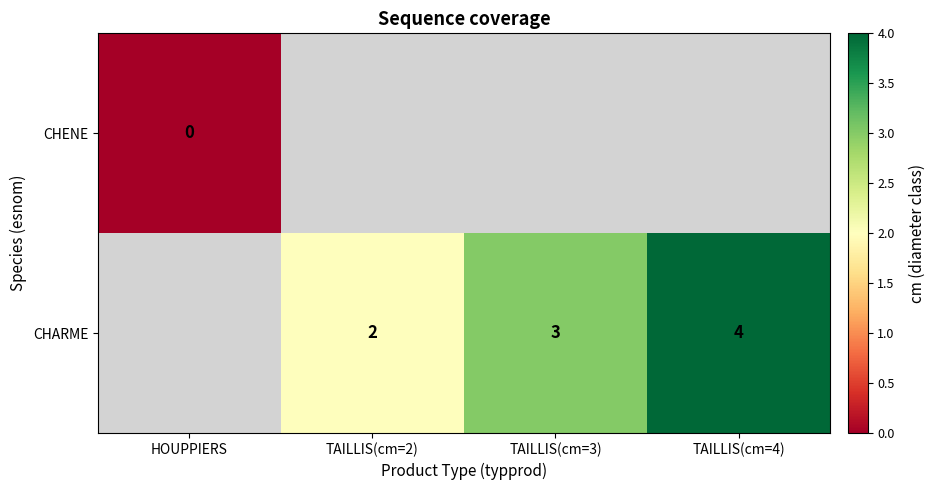

The value of CHARME at TAILLIS(cm=4) is 1. True or false?

False